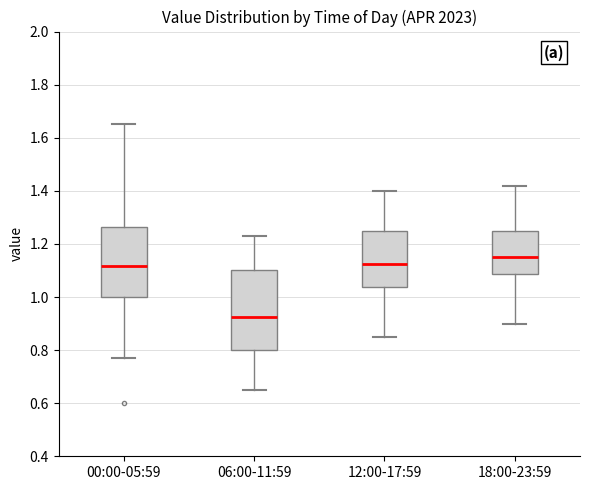

Reading left to right, read every box against the y-axis: the position of its median line, the range the box covers, and the ends of its whiskers. The values are not printed on the chart, so give them approximately, as read against the axis.

00:00-05:59: median 1.12, box 1.00 to 1.26, whiskers 0.78 to 1.66
06:00-11:59: median 0.92, box 0.80 to 1.10, whiskers 0.66 to 1.24
12:00-17:59: median 1.12, box 1.04 to 1.26, whiskers 0.86 to 1.40
18:00-23:59: median 1.16, box 1.08 to 1.26, whiskers 0.90 to 1.42